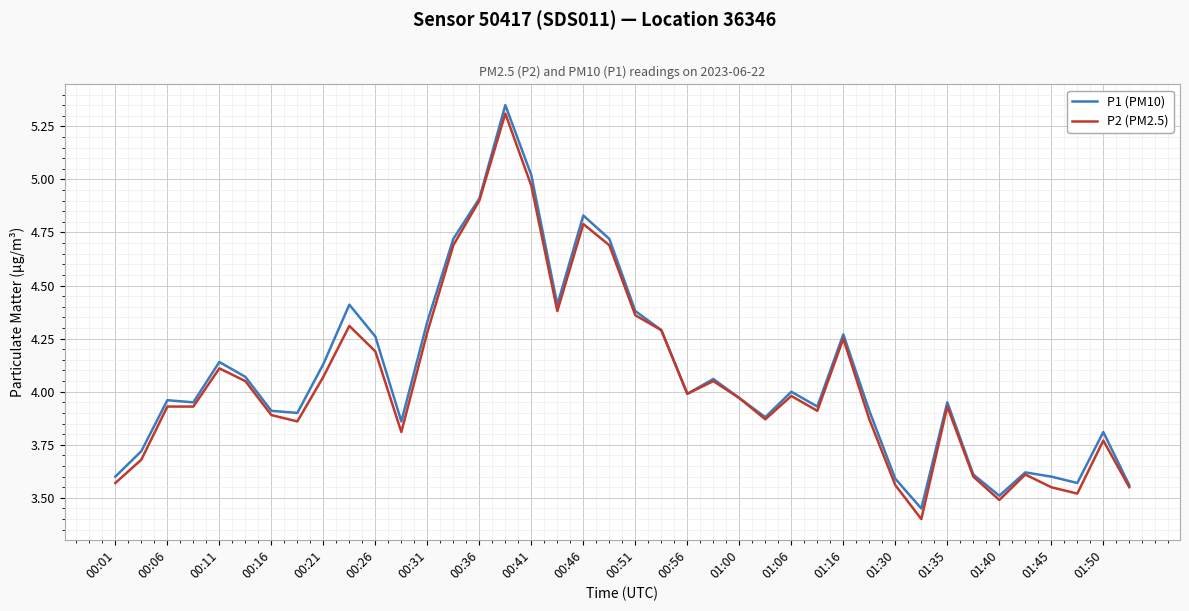

Does the chart have visible grid lines?

Yes